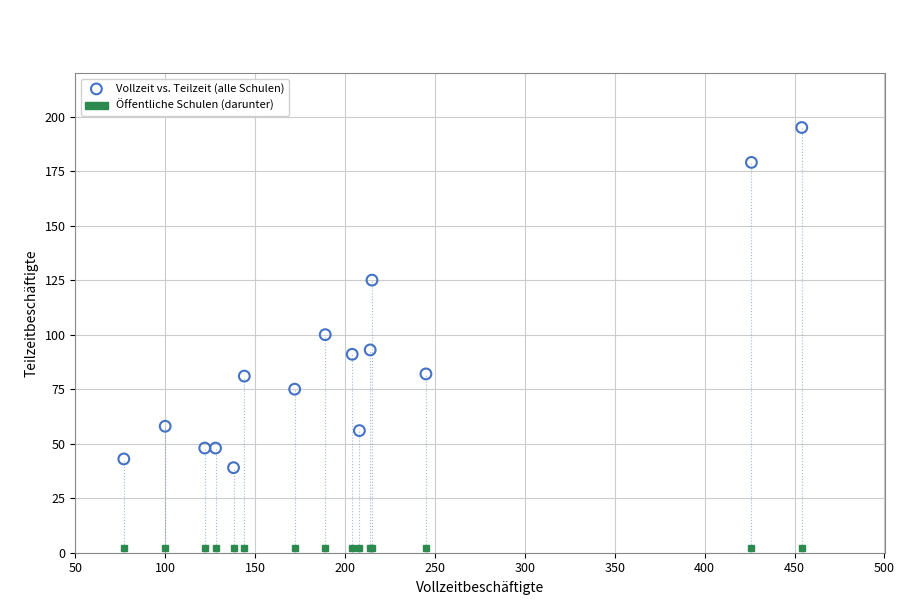

What Y value in the scatter plot is closest to 117?

125